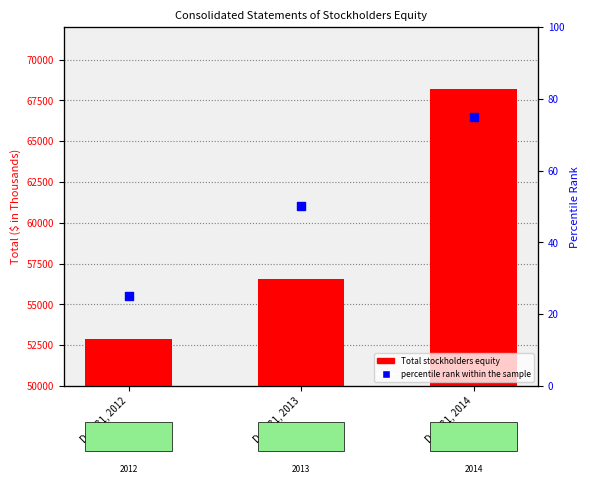

At how many categories does at least one series exceed 10262?

3